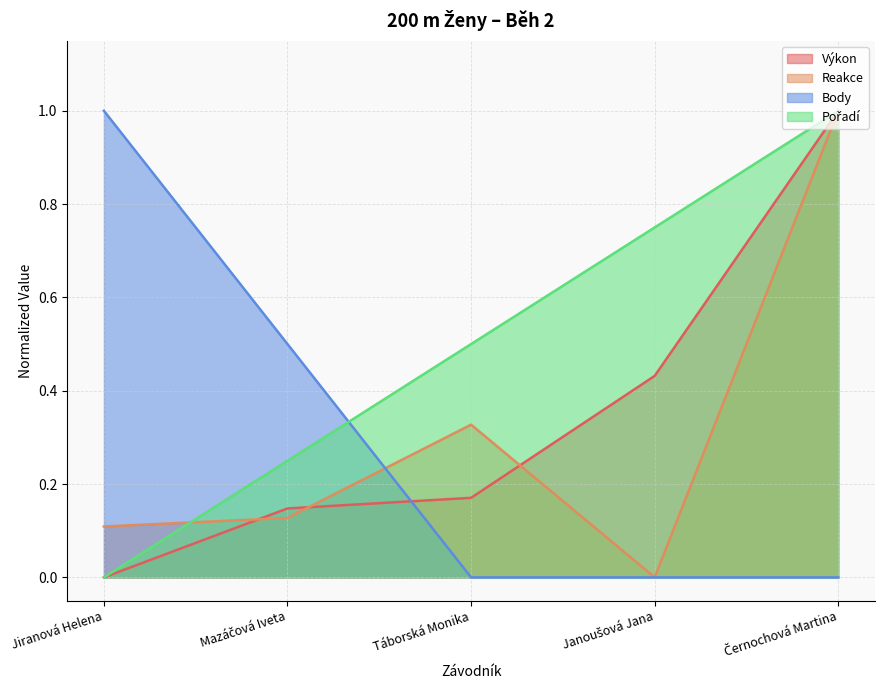

What is the sum of the Pořadí values at Černochová Martina and Mazáčová Iveta?

1.2